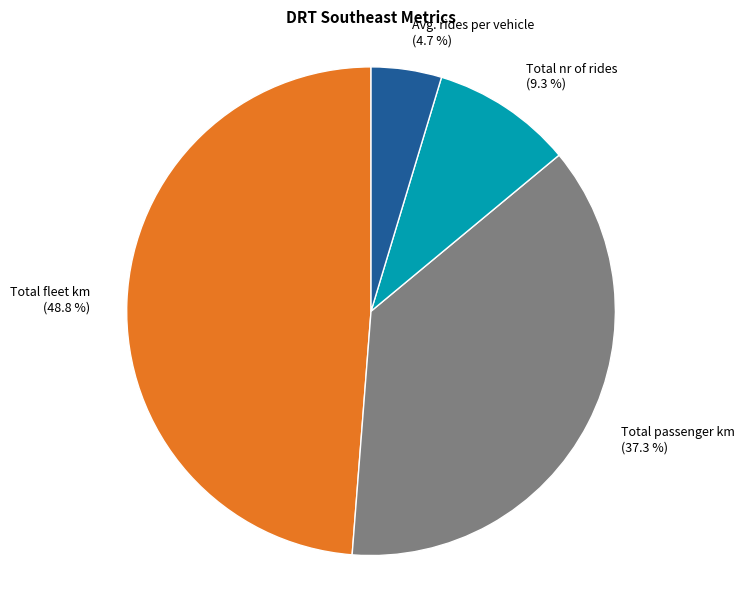

True or false: Total nr of rides accounts for 2% of the total.

False